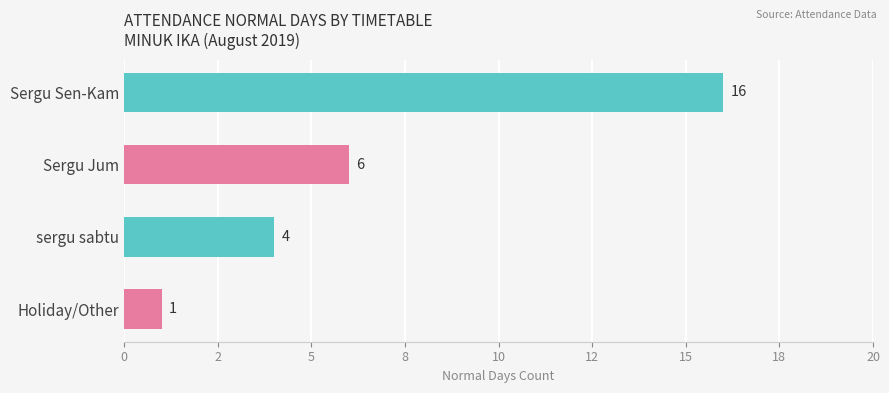

What is the greatest value displayed?

16